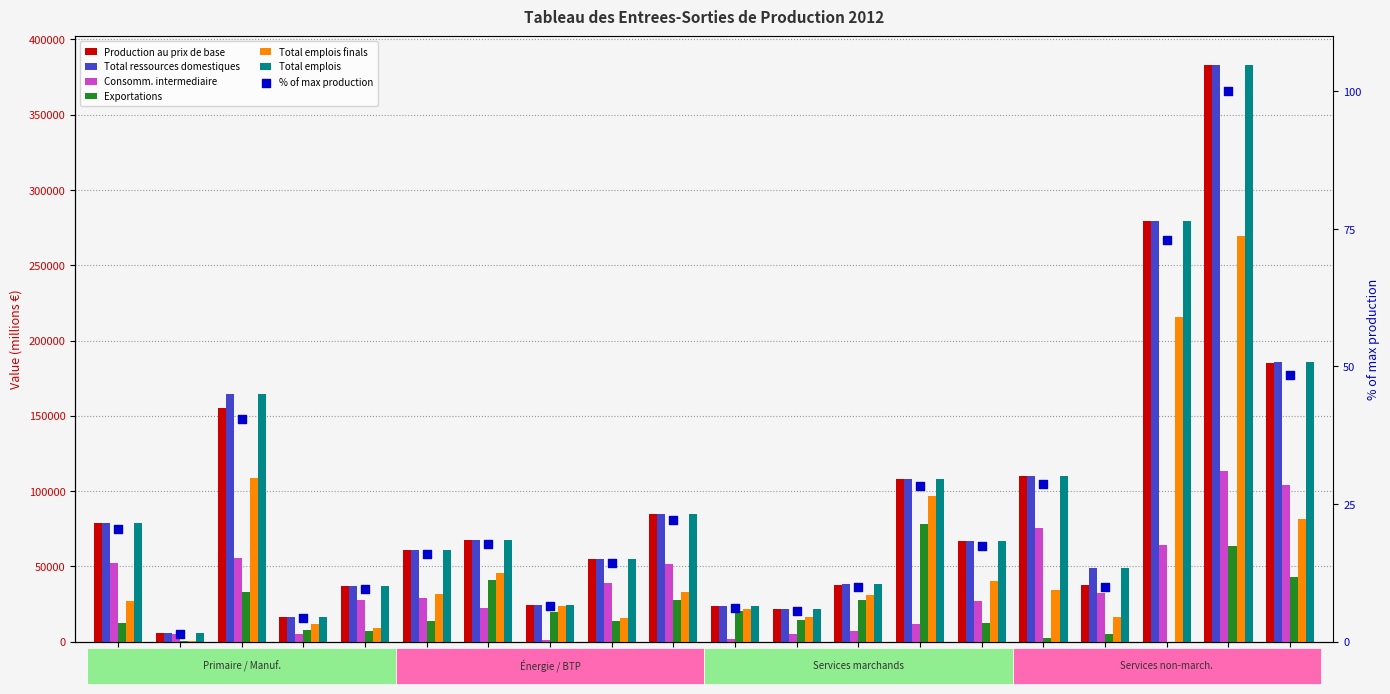

Which series has the largest total across all categories?

Total ressources domestiques